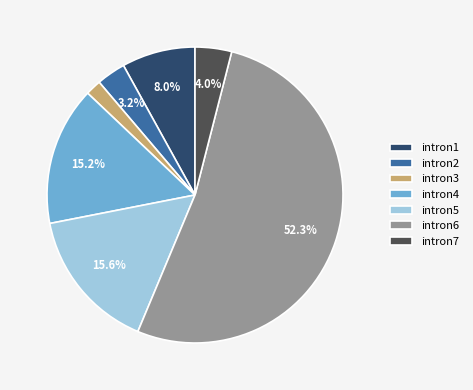

What is the smallest slice in the pie chart?

intron3